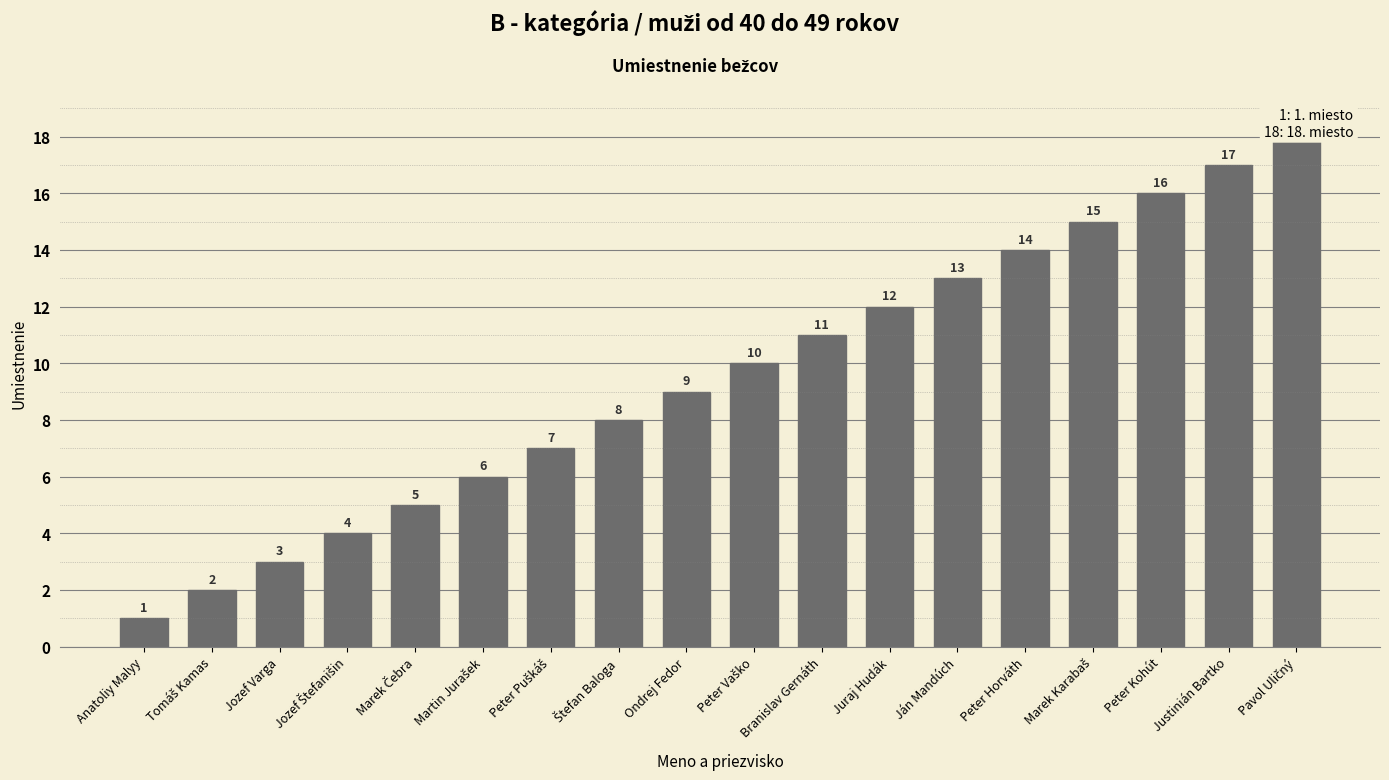

What is the sum of all values?

171